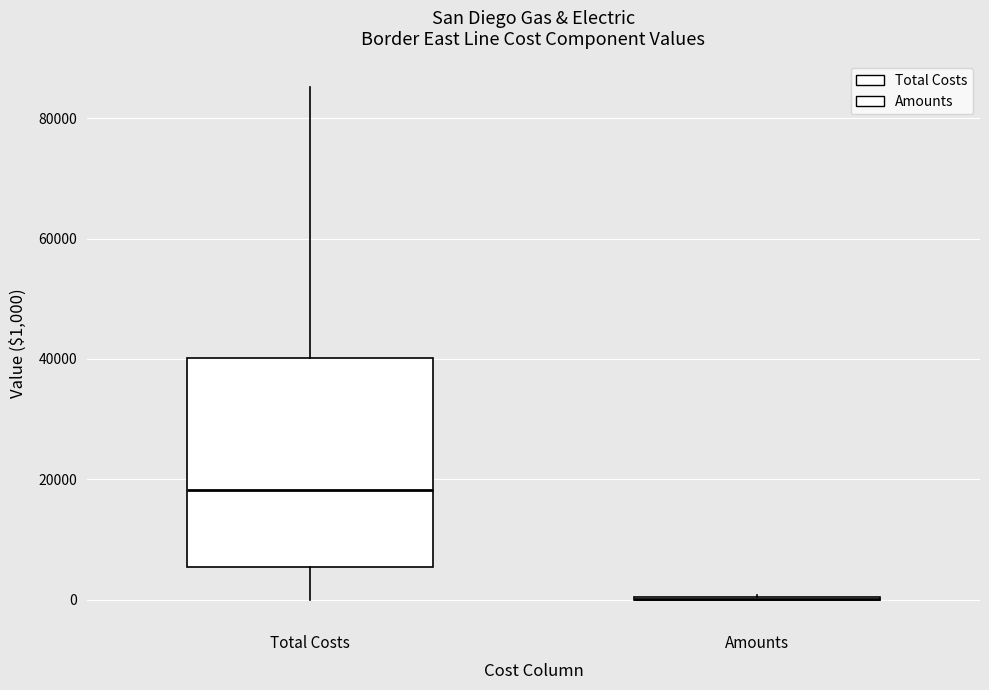

Reading left to right, read every box against the y-axis: the position of its median line, the range the box covers, and the ends of its whiskers. The values are not printed on the chart, so give them approximately, as read against the axis.

Total Costs: median 18000, box 6000 to 40000, whiskers 0 to 86000
Amounts: box collapsed to a line at 0, whiskers 0 to 0